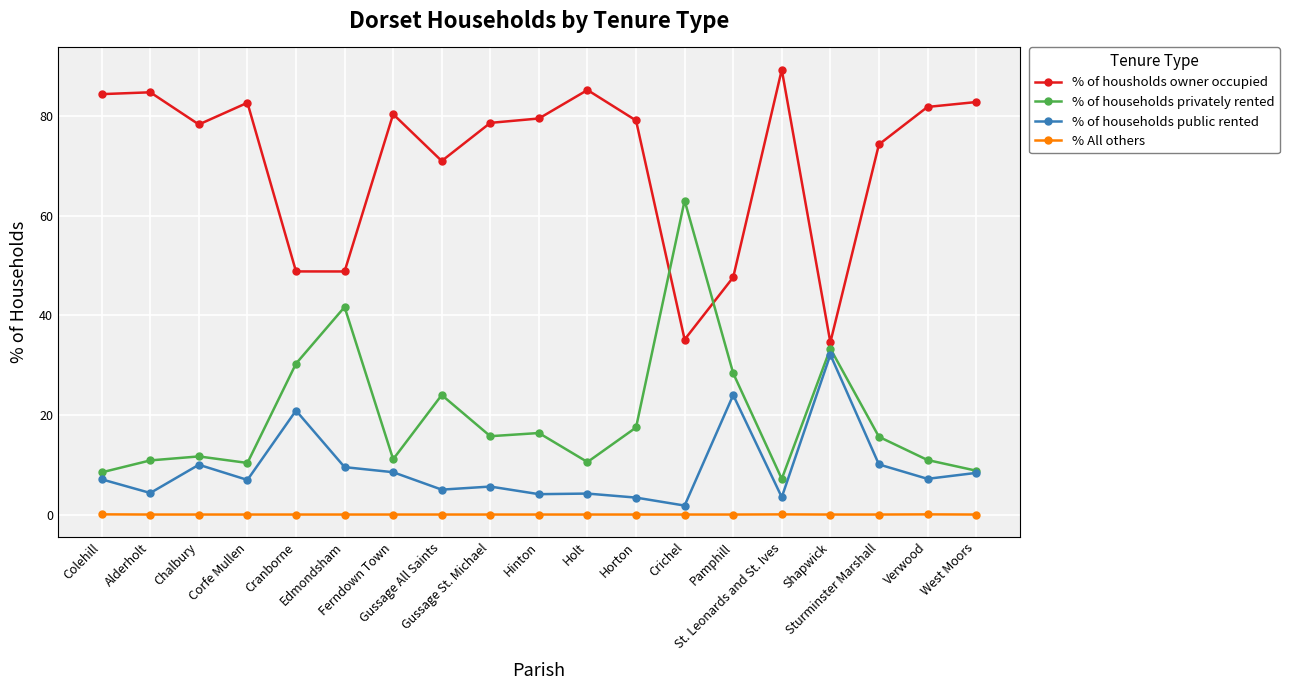

What is the difference between the highest and lowest values at Horton?

79.1